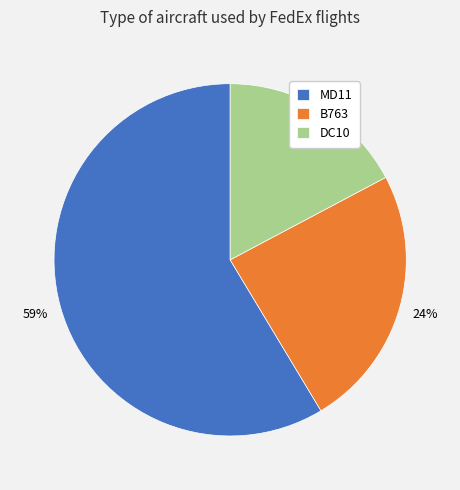

Is it true that DC10 is 8% of the pie?

False